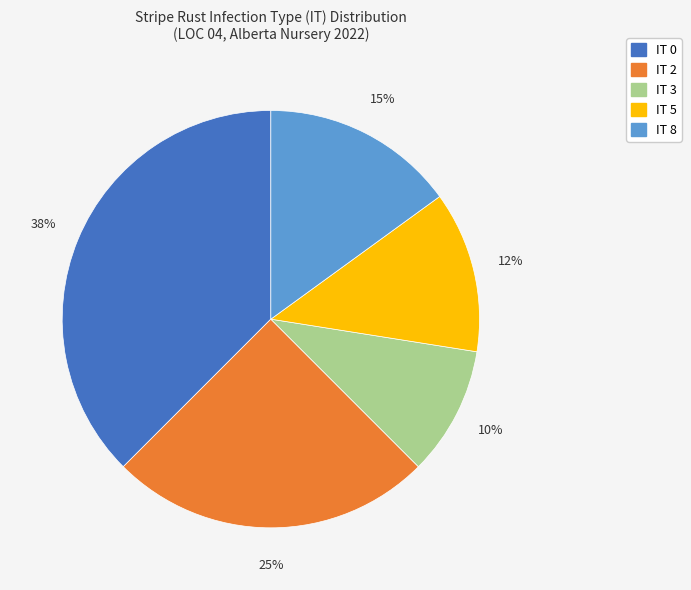

Do IT 2 and IT 8 together represent more than half of the pie?

No